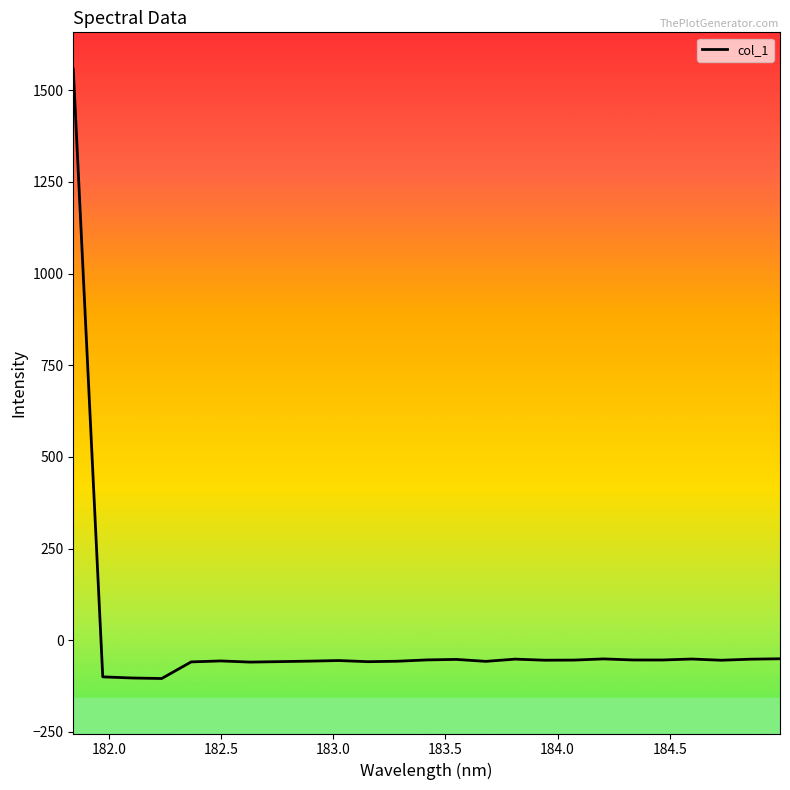

What is the difference between the maximum and minimum values?

1662.4